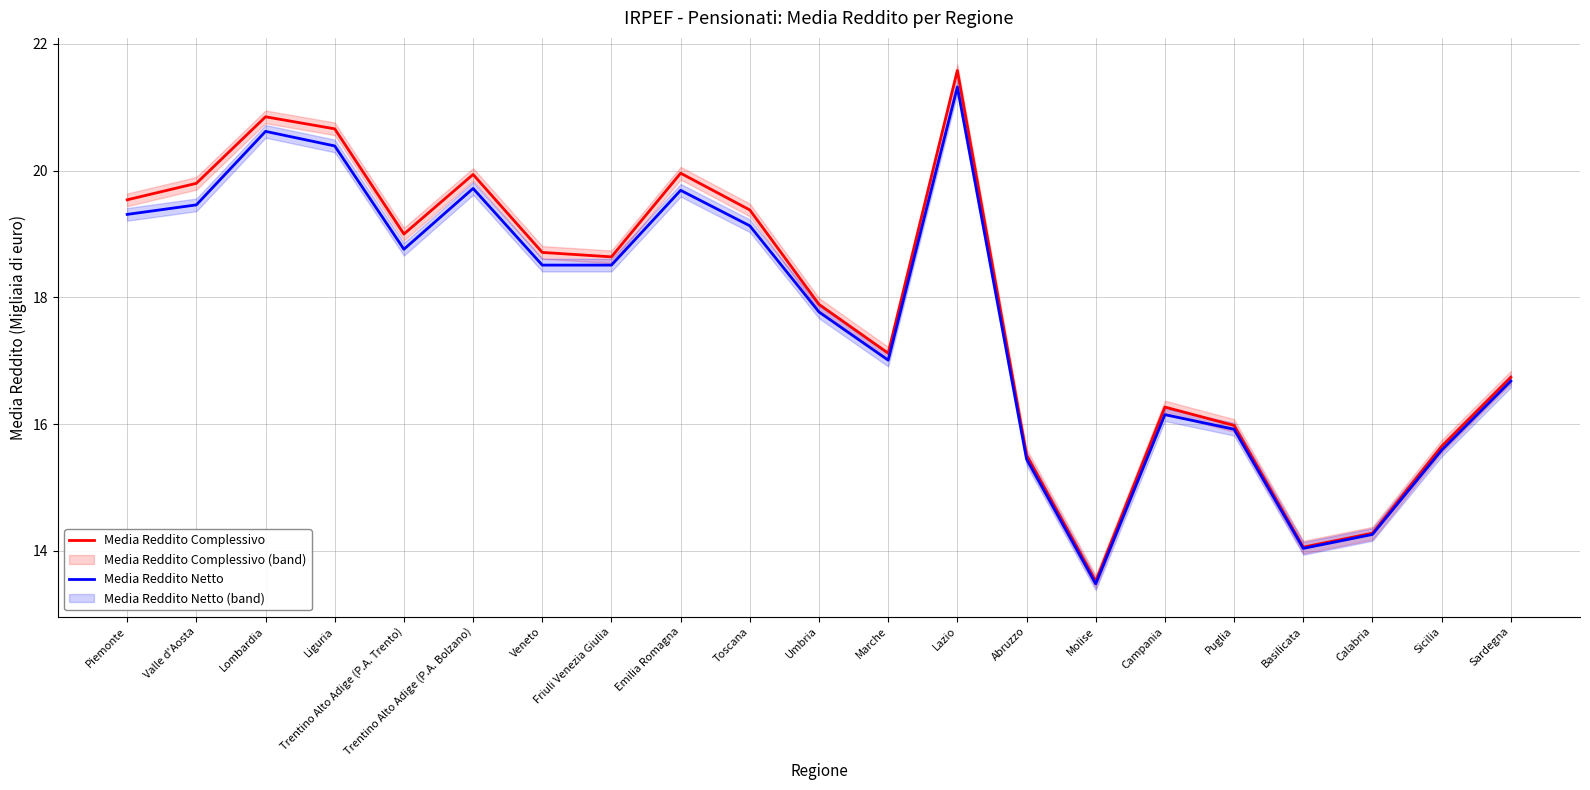

List the series in order of their overall mean, lowest first.

Media Reddito Netto, Media Reddito Complessivo